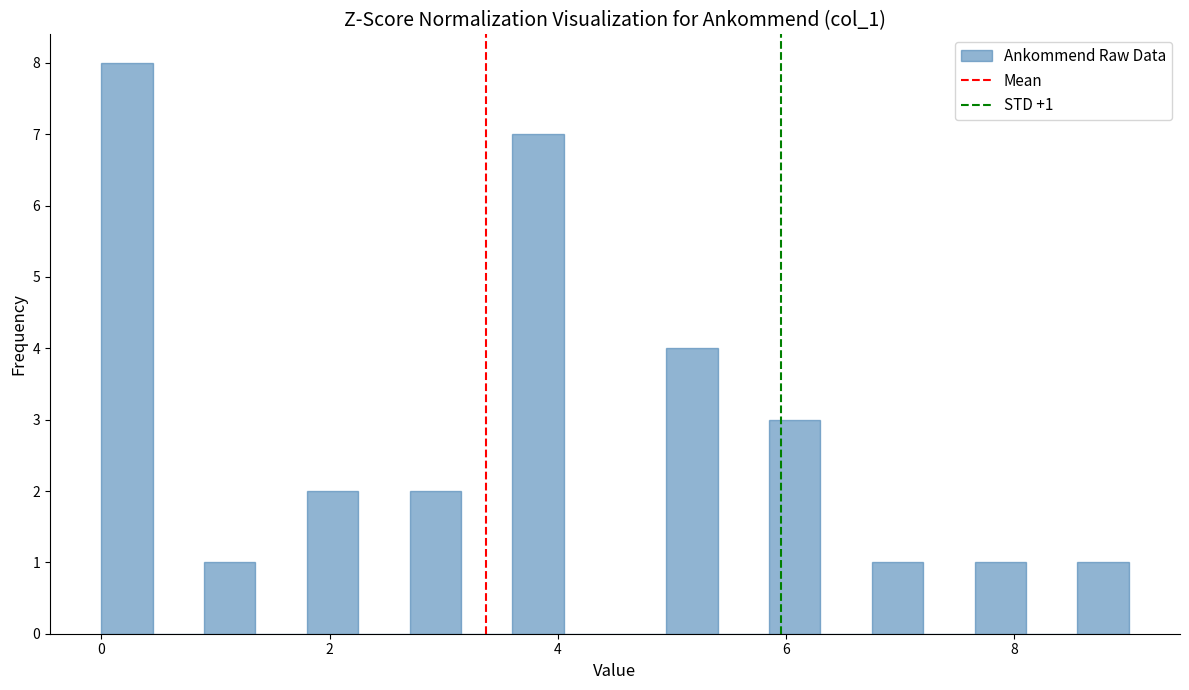

Around what value on the x-axis is the tallest bar? Give the approximate position of its centre, as read against the axis.

0.2